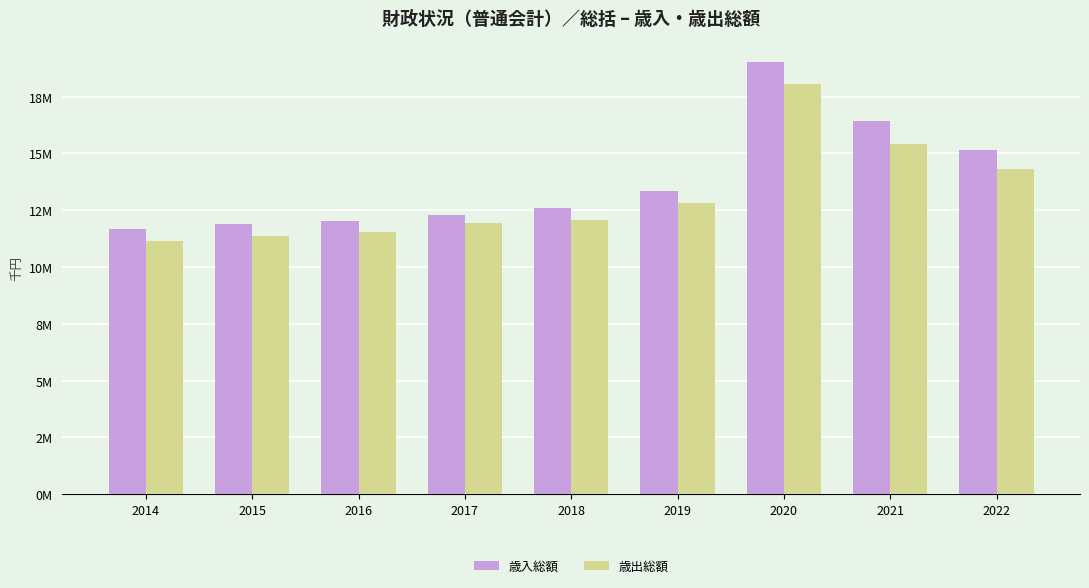

What are all the series names shown in the legend?

歳入総額, 歳出総額